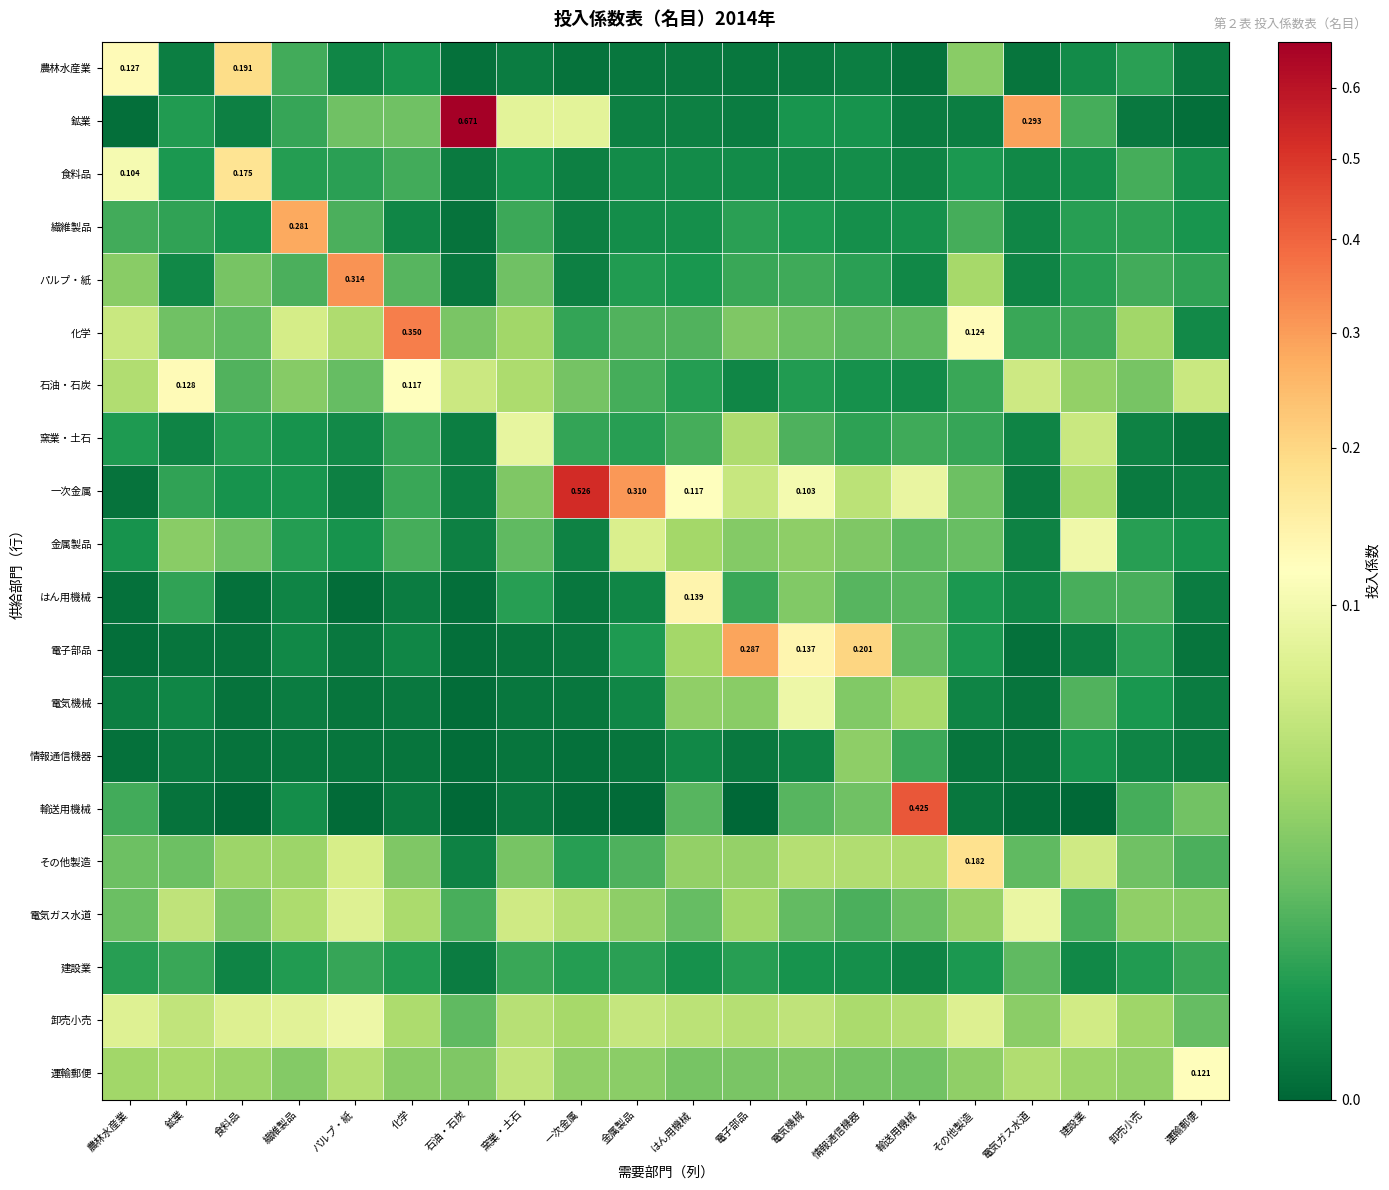

The value of 金属製品 at 電子部品 is 0.0. True or false?

False